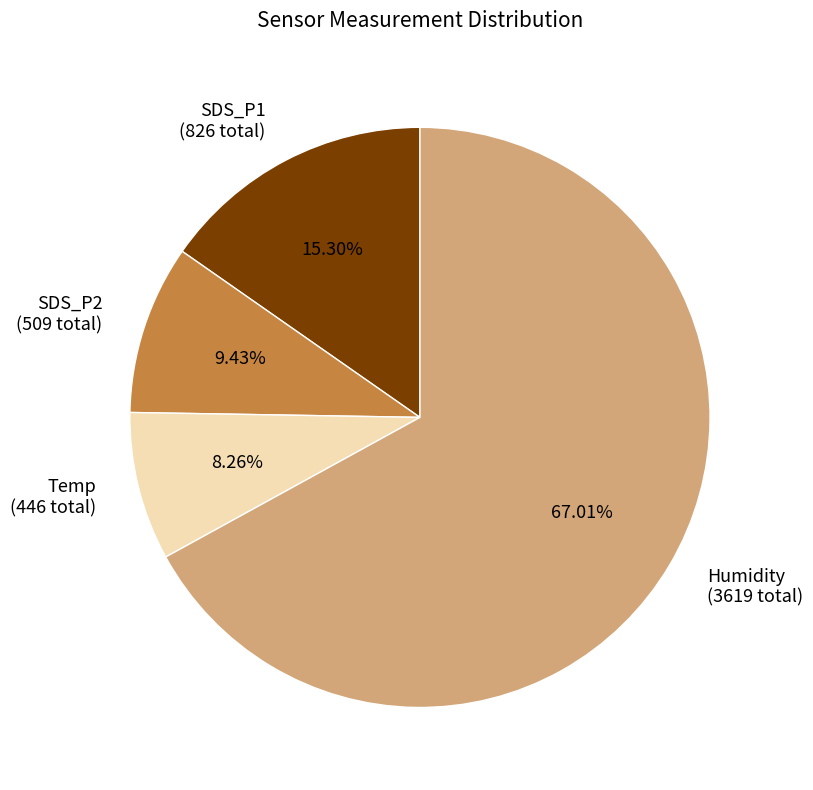

To the nearest percent, what is the average slice percentage?

25%